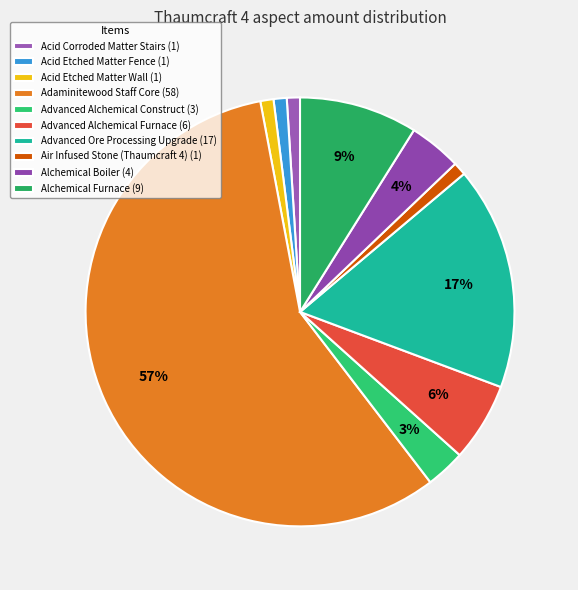

Which has a higher value, Adaminitewood Staff Core or Advanced Alchemical Construct?

Adaminitewood Staff Core